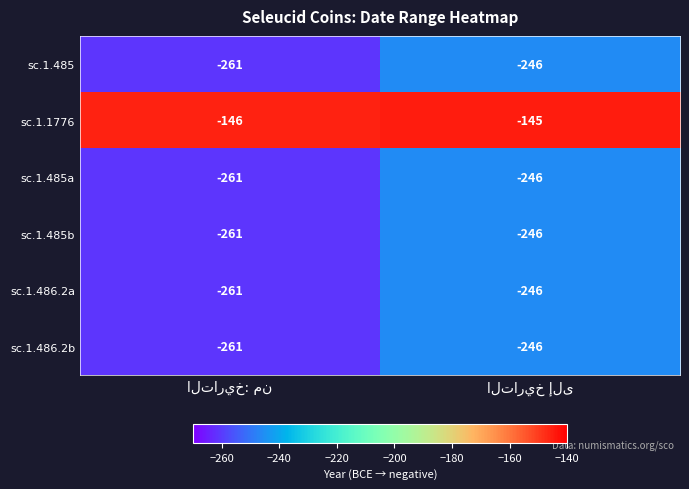

Which series has the largest total across all categories?

sc.1.1776